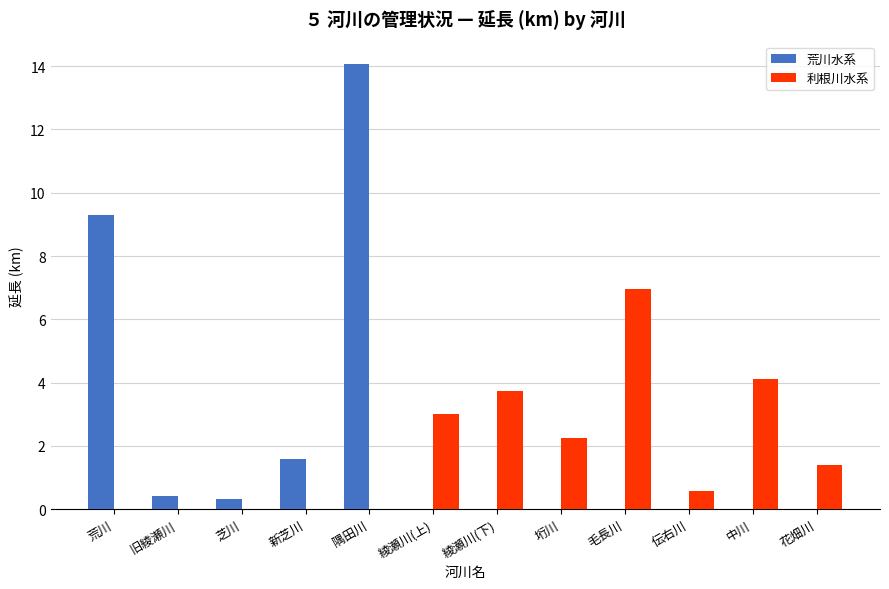

Is it true that 利根川水系 equals 3.3 at 垳川?

False